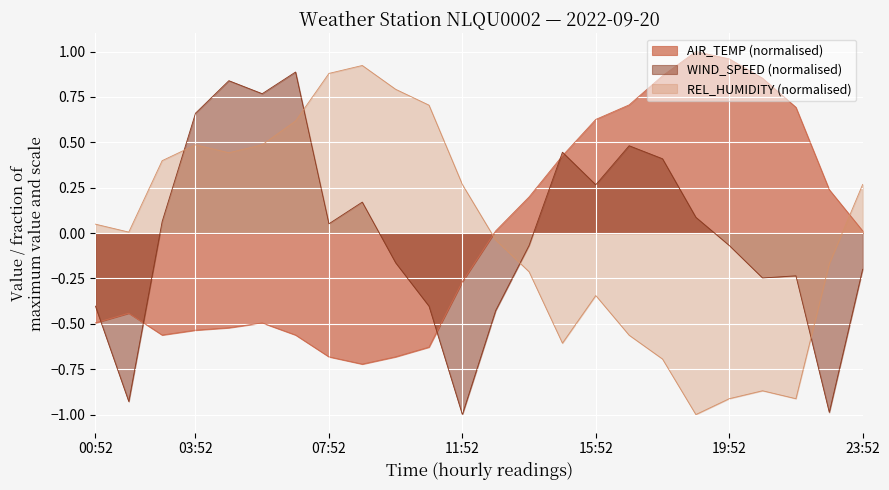

Reading left to right, what are all the values shown in this chart?

AIR_TEMP: 00:52=-0.5	01:52=-0.4	02:52=-0.6	03:52=-0.5	04:52=-0.5	05:52=-0.5	06:52=-0.6	07:52=-0.7	08:52=-0.7	09:52=-0.7	10:52=-0.6	11:52=-0.3	12:52=0.0	13:52=0.2	14:52=0.4	15:52=0.6	16:52=0.7	17:52=0.9	18:52=1.0	19:52=1.0	20:52=0.9	21:52=0.7	22:52=0.2	23:52=0.0
WIND_SPEED: 00:52=-0.4	01:52=-0.9	02:52=0.1	03:52=0.7	04:52=0.8	05:52=0.8	06:52=0.9	07:52=0.1	08:52=0.2	09:52=-0.2	10:52=-0.4	11:52=-1.0	12:52=-0.4	13:52=-0.1	14:52=0.4	15:52=0.3	16:52=0.5	17:52=0.4	18:52=0.1	19:52=-0.1	20:52=-0.2	21:52=-0.2	22:52=-1.0	23:52=-0.2
REL_HUMIDITY: 00:52=0.0	01:52=0.0	02:52=0.4	03:52=0.5	04:52=0.4	05:52=0.5	06:52=0.6	07:52=0.9	08:52=0.9	09:52=0.8	10:52=0.7	11:52=0.3	12:52=-0.0	13:52=-0.2	14:52=-0.6	15:52=-0.3	16:52=-0.6	17:52=-0.7	18:52=-1.0	19:52=-0.9	20:52=-0.9	21:52=-0.9	22:52=-0.2	23:52=0.3